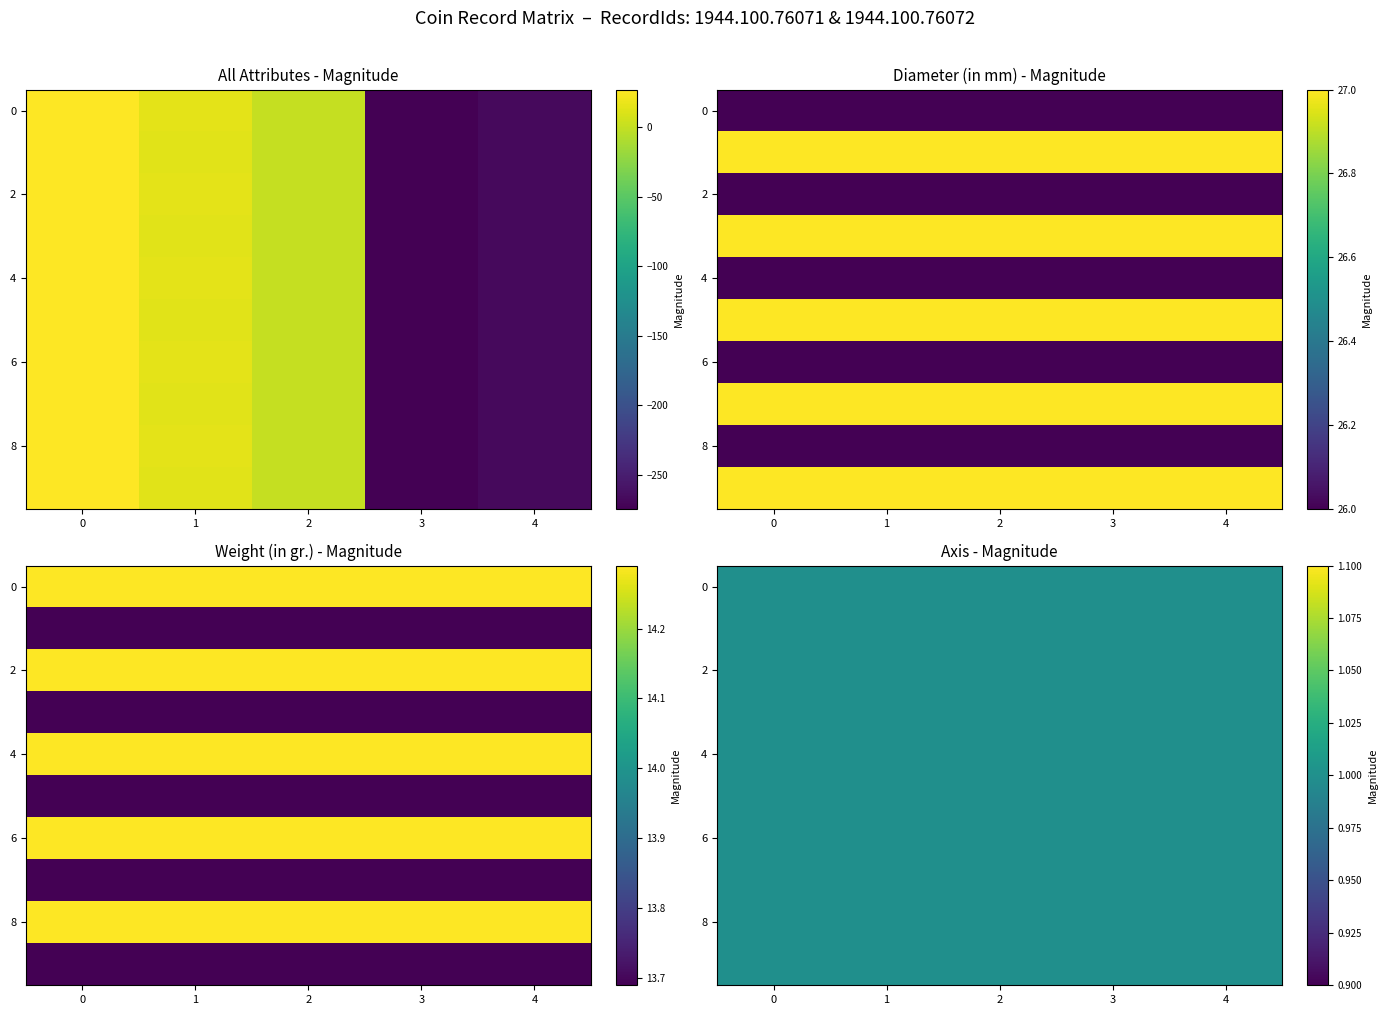

What is the maximum value for 1944.100.76071?

26.0